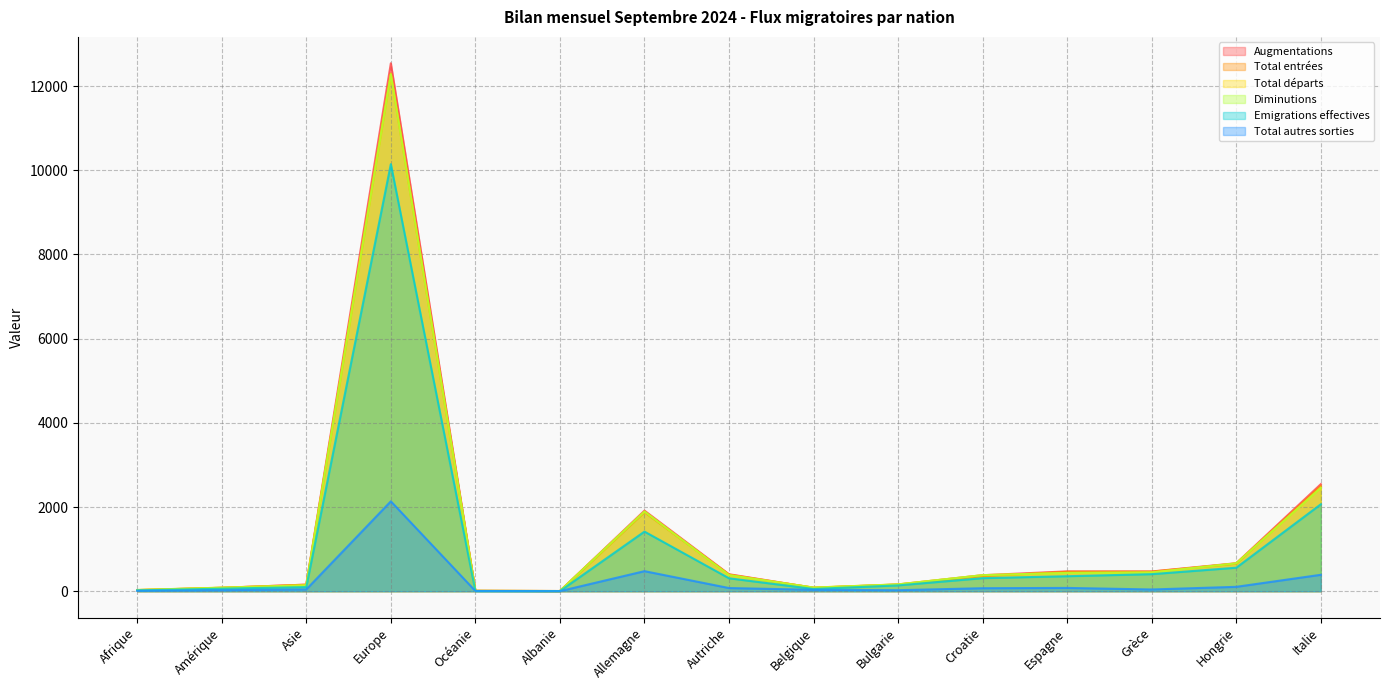

True or false: Total départs and Emigrations effectives cross at least once.

False